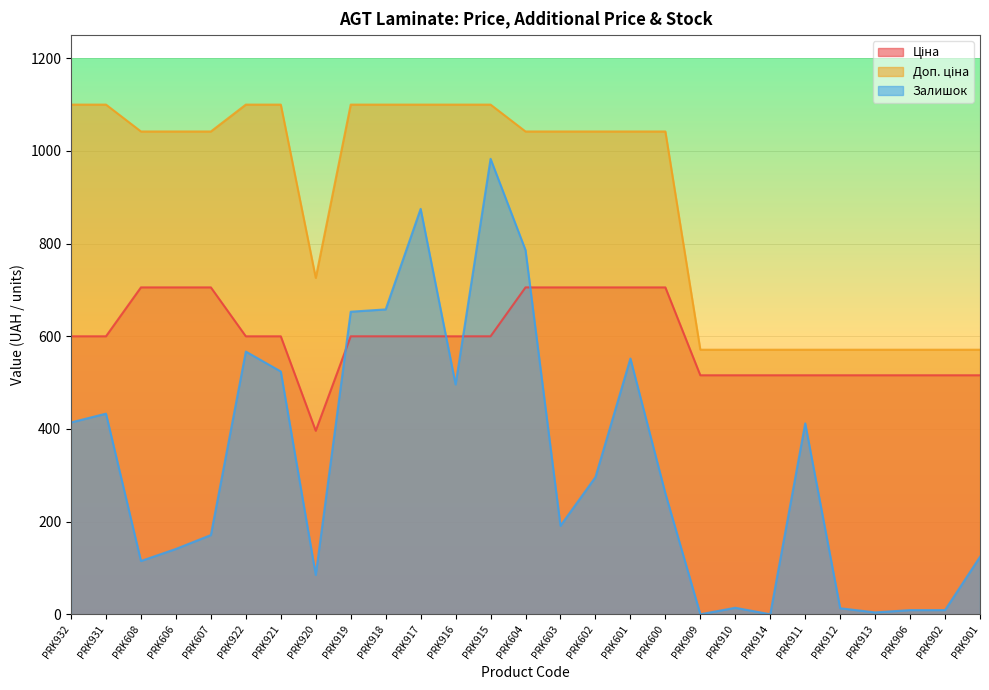

What is the difference between the Доп. ціна values at PRK910 and PRK918?

529.0